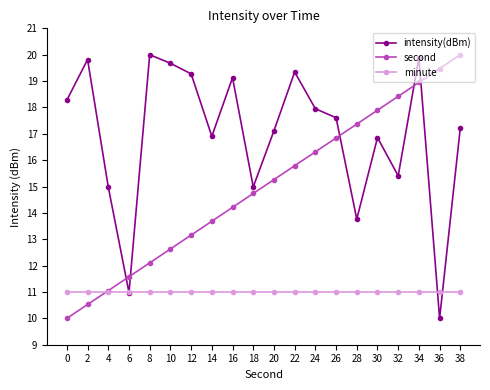

Which series changed the most between 10 and 36?

intensity(dBm)